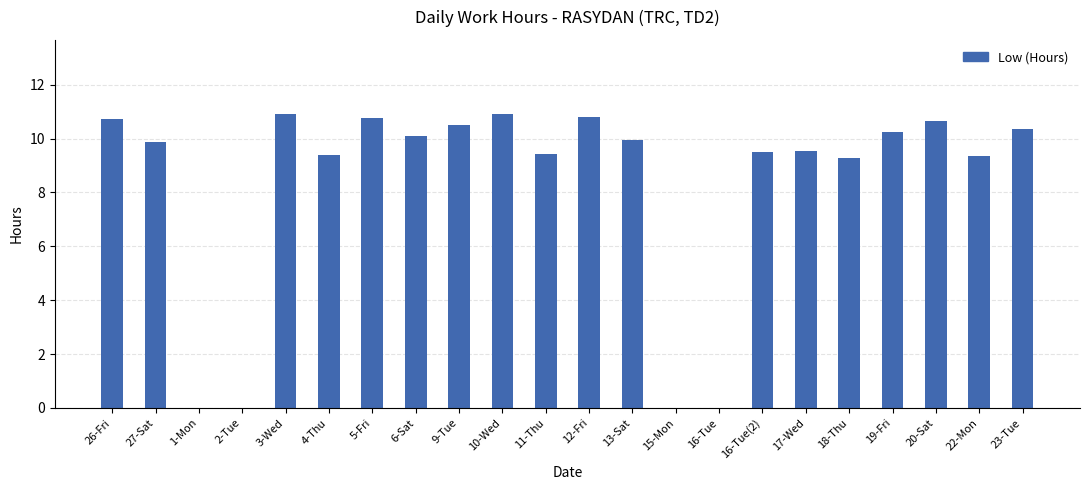

At which label does the data first exceed 9?

26-Fri